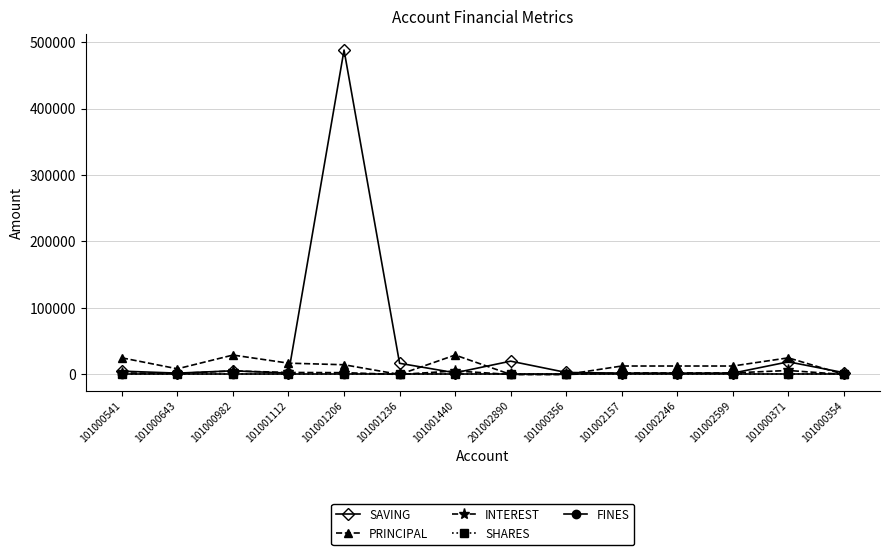

Reading left to right, extract all data points from this chart.

SAVING: 5000	2000	5500	2000	488000	16800	2500	20000	3000	2000	2000	2000	19000	2700
PRINCIPAL: 25000	8500	29200	17000	14600	0	29200	0	0	12700	12700	12700	25000	0
INTEREST: 2300	1500	5300	3000	2700	0	5300	0	0	2300	2300	2300	6000	0
SHARES: 0	0	0	0	0	0	0	0	0	0	0	0	0	0
FINES: 0	0	0	0	0	0	0	0	0	0	0	0	0	0